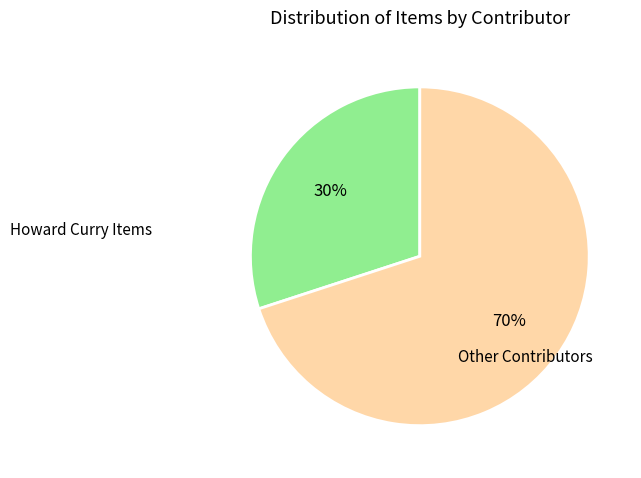

Is there a majority slice in this chart?

Yes